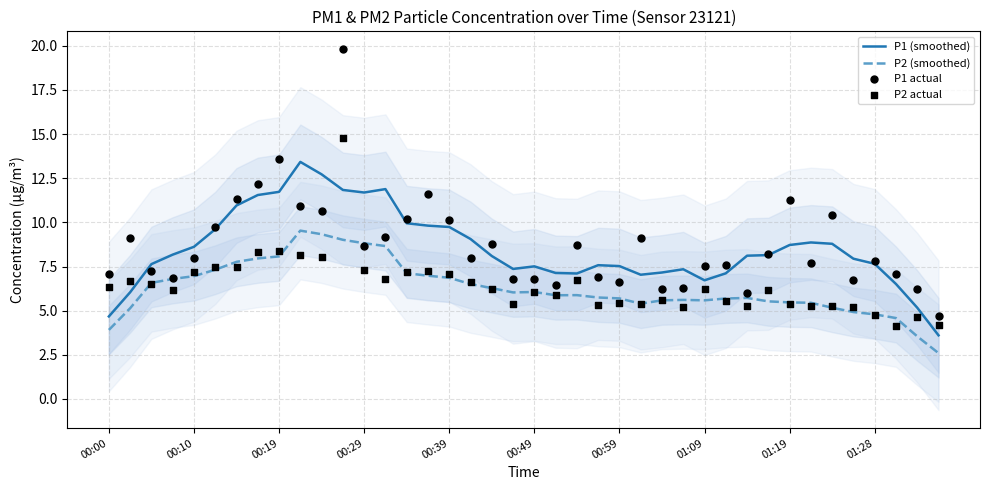

Which series has the largest total across all categories?

P1 actual